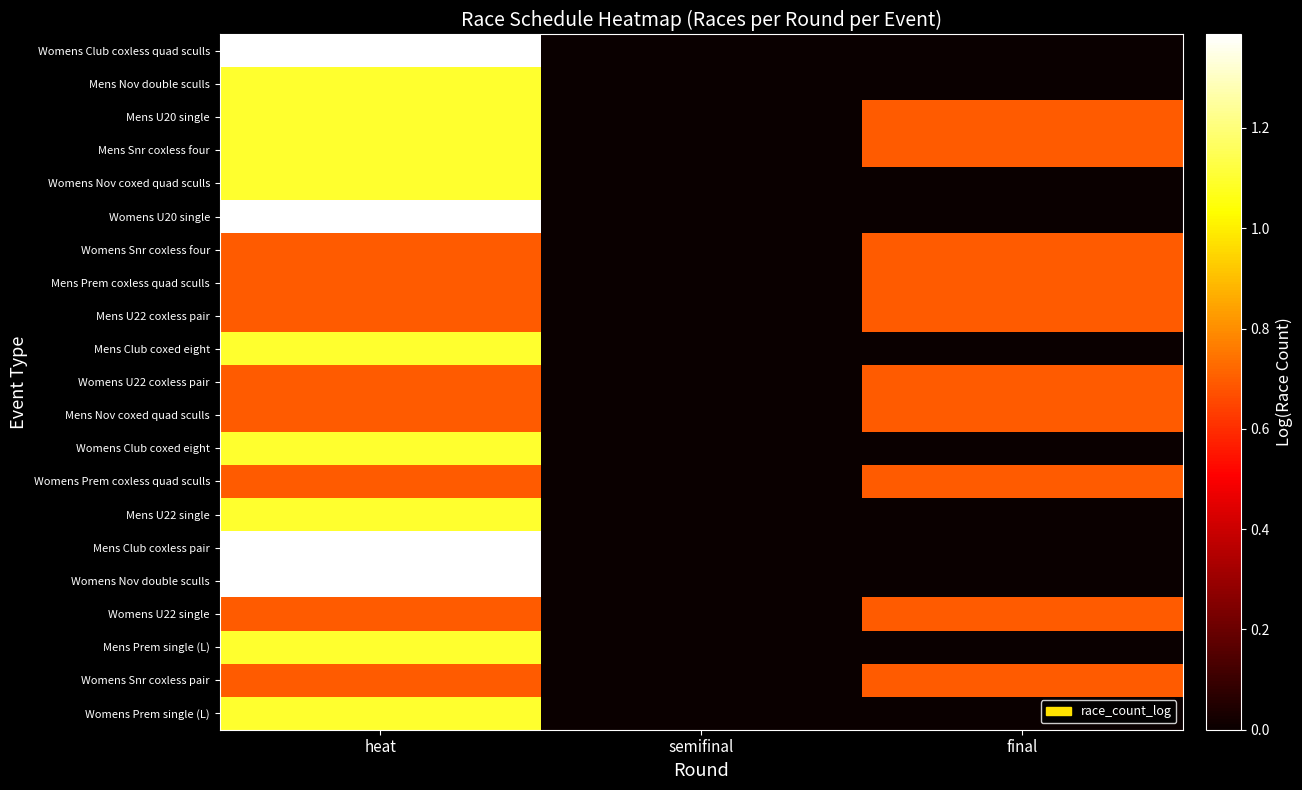

At semifinal, list the series in order from smallest to largest.

Womens Club coxless quad sculls, Mens Nov double sculls, Mens U20 single, Mens Snr coxless four, Womens Nov coxed quad sculls, Womens U20 single, Womens Snr coxless four, Mens Prem coxless quad sculls, Mens U22 coxless pair, Mens Club coxed eight, Womens U22 coxless pair, Mens Nov coxed quad sculls, Womens Club coxed eight, Womens Prem coxless quad sculls, Mens U22 single, Mens Club coxless pair, Womens Nov double sculls, Womens U22 single, Mens Prem single (L), Womens Snr coxless pair, Womens Prem single (L)